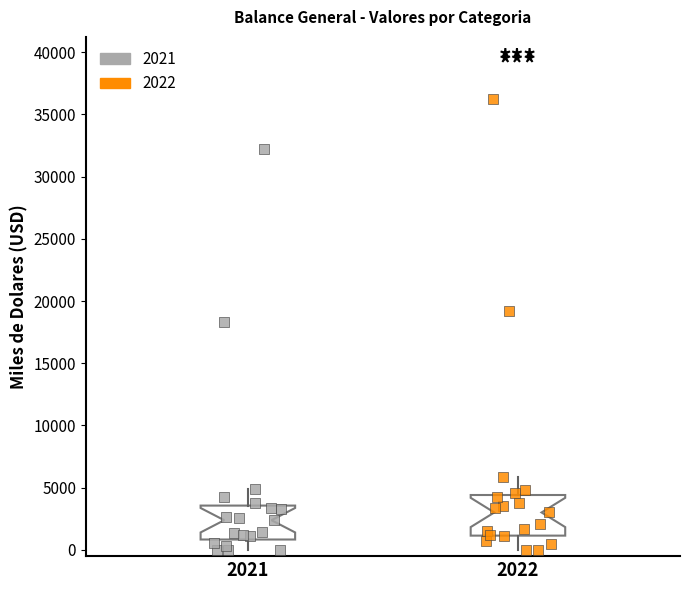

Reading left to right, transcribe this box plot: for each box, give where its median line is, the range the box spans, and where its two whiskers end, as read against the y-axis. The values are not printed on the chart, so give them approximately, as read against the axis.

2021: median 2500, box 1000 to 3500, whiskers 0 to 5000
2022: median 3000, box 1000 to 4500, whiskers 0 to 6000